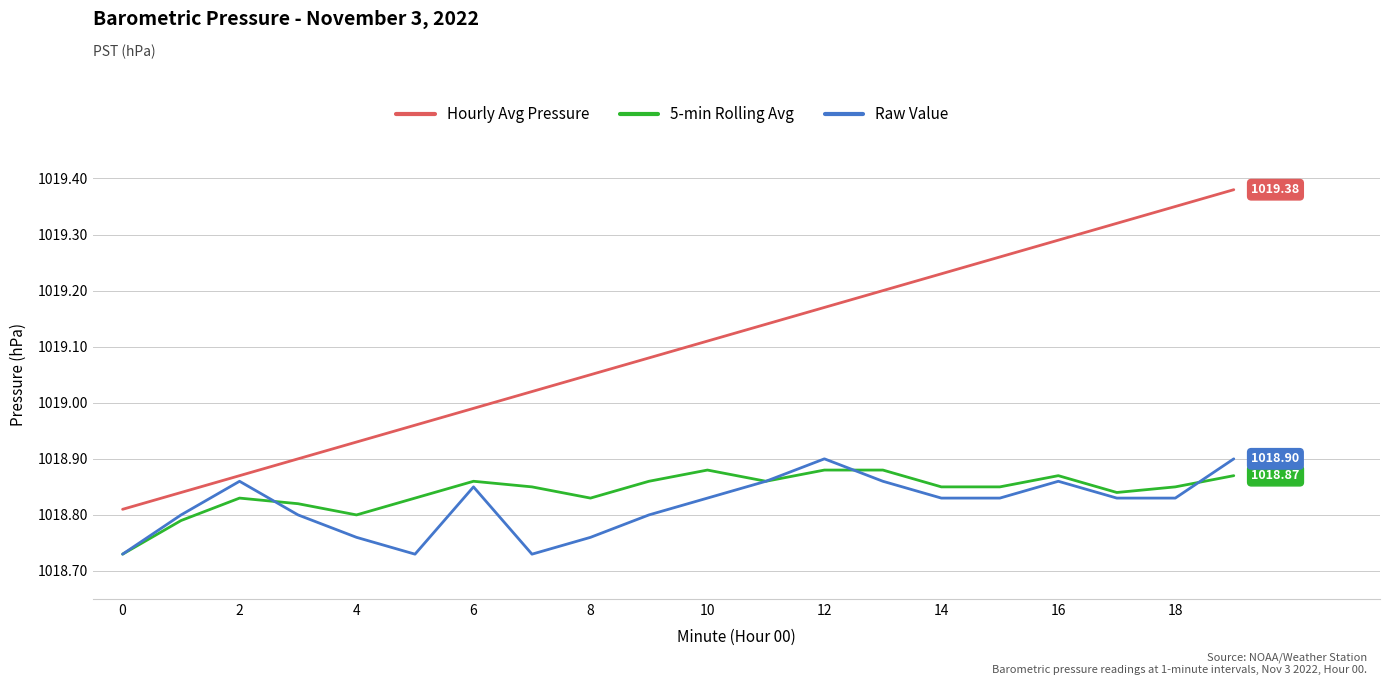

Which series ends up on top after the final intersection of 5-min Rolling Avg and Raw Value?

Raw Value